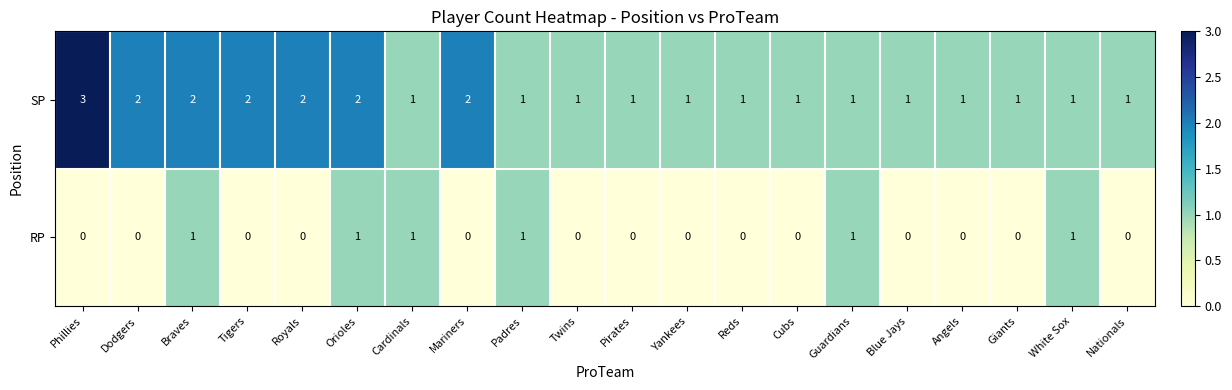

Which series has the largest total across all categories?

SP